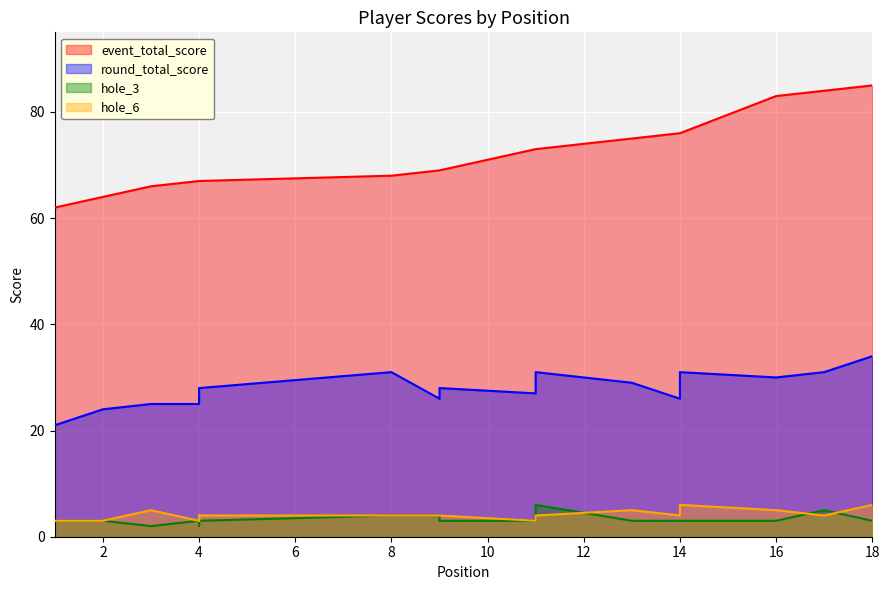

Where is round_total_score nearest to the value 27?

11